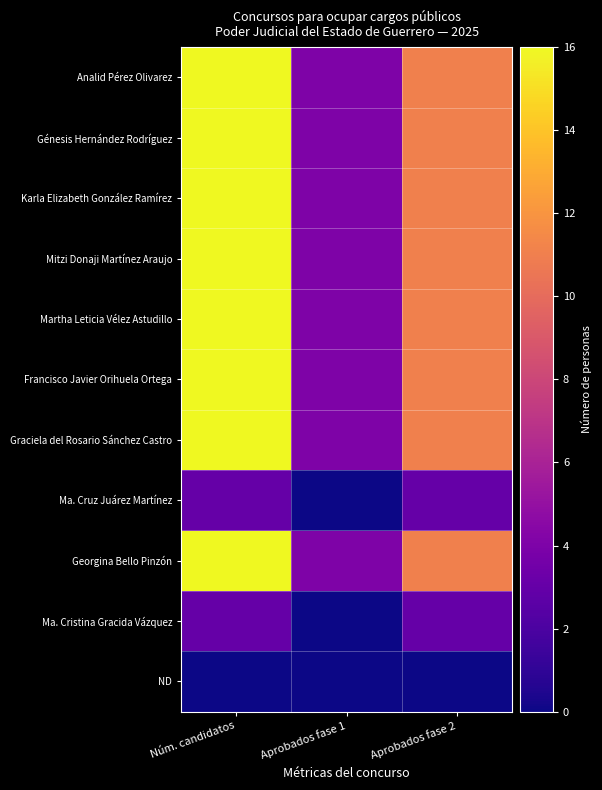

At which category does the chart reach its peak across all series?

Núm. candidatos